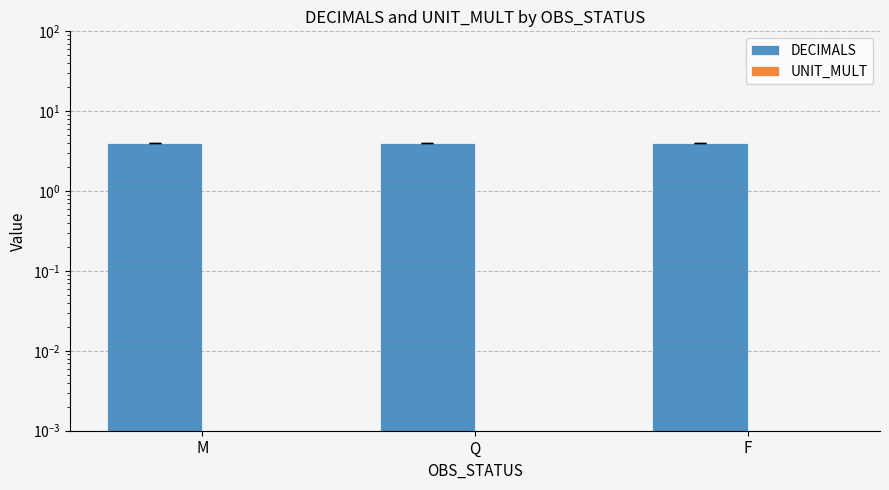

Which series has the widest spread of values?

DECIMALS